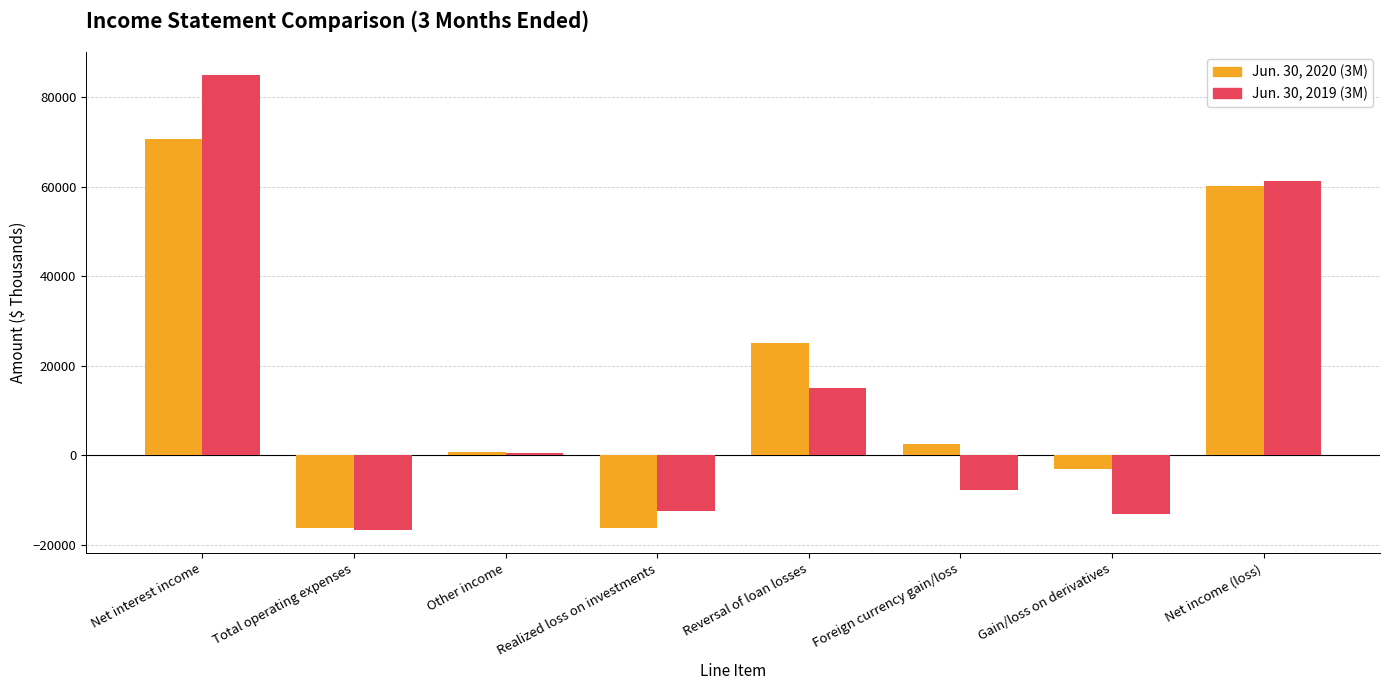

Count the number of data series in this chart.

2